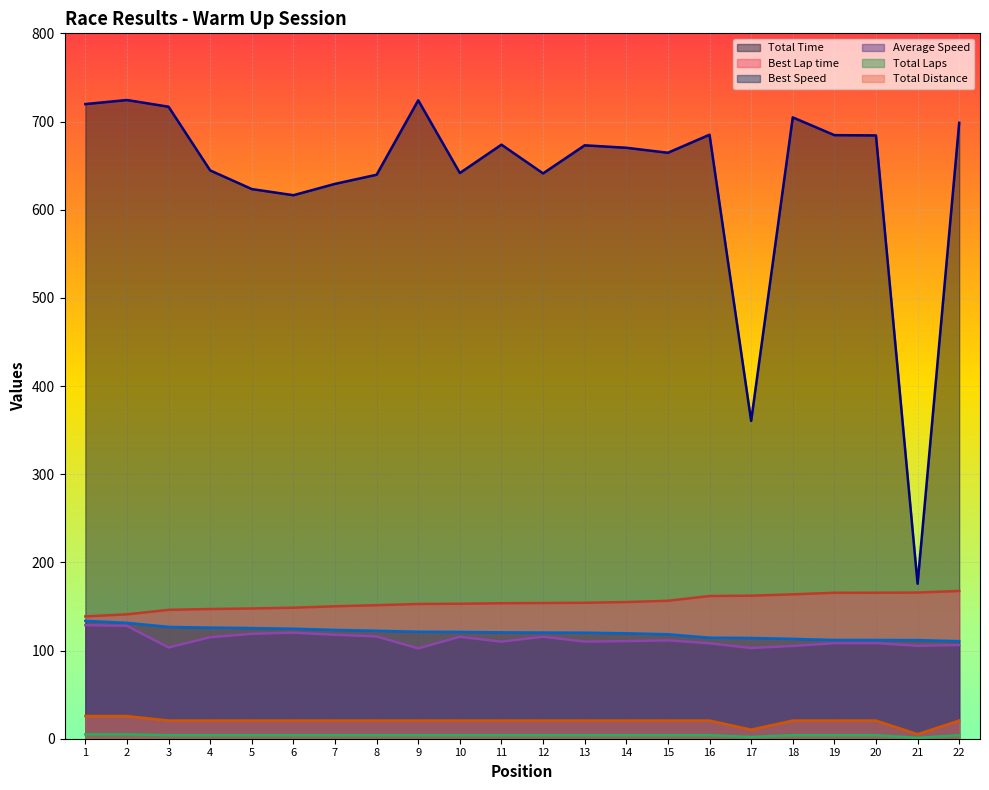

Between 19 and 7, which is larger?

19